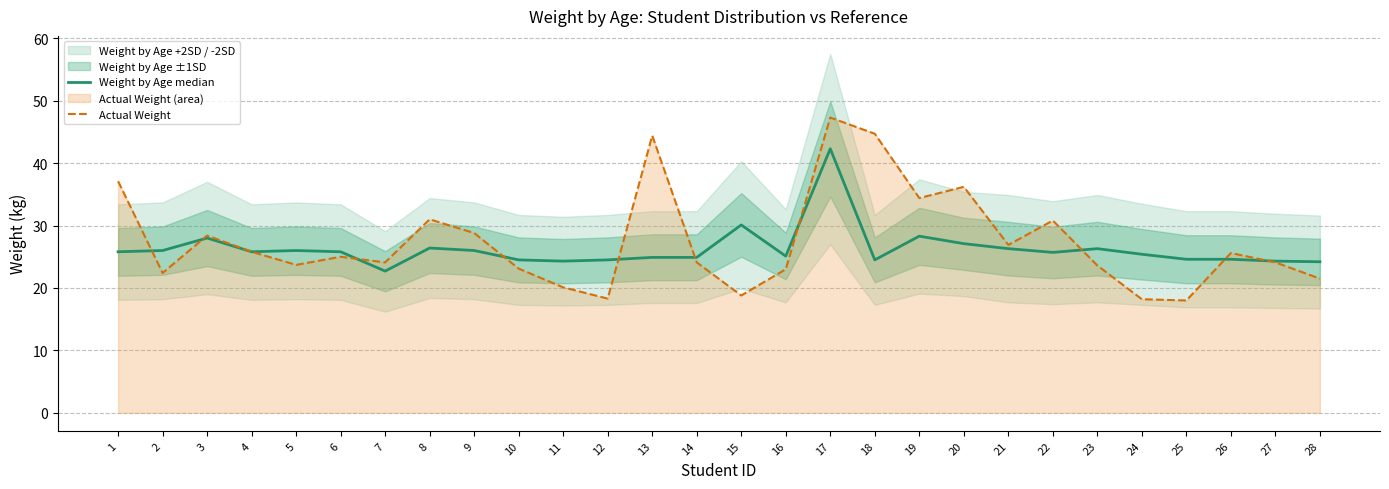

Reading right to left, list all the values displayed in this chart.

Weight by Age median: 28=24.2	27=24.3	26=24.6	25=24.6	24=25.4	23=26.3	22=25.7	21=26.3	20=27.1	19=28.3	18=24.5	17=42.3	16=25.1	15=30.1	14=24.9	13=24.9	12=24.5	11=24.3	10=24.5	9=26.0	8=26.4	7=22.7	6=25.8	5=26.0	4=25.8	3=28.0	2=26.0	1=25.8
Actual Weight: 28=21.5	27=24.1	26=25.6	25=18.0	24=18.2	23=23.6	22=30.8	21=26.9	20=36.2	19=34.4	18=44.7	17=47.3	16=23.0	15=18.8	14=24.1	13=44.4	12=18.3	11=20.1	10=23.1	9=28.8	8=31.0	7=24.1	6=25.0	5=23.7	4=25.8	3=28.4	2=22.4	1=37.1